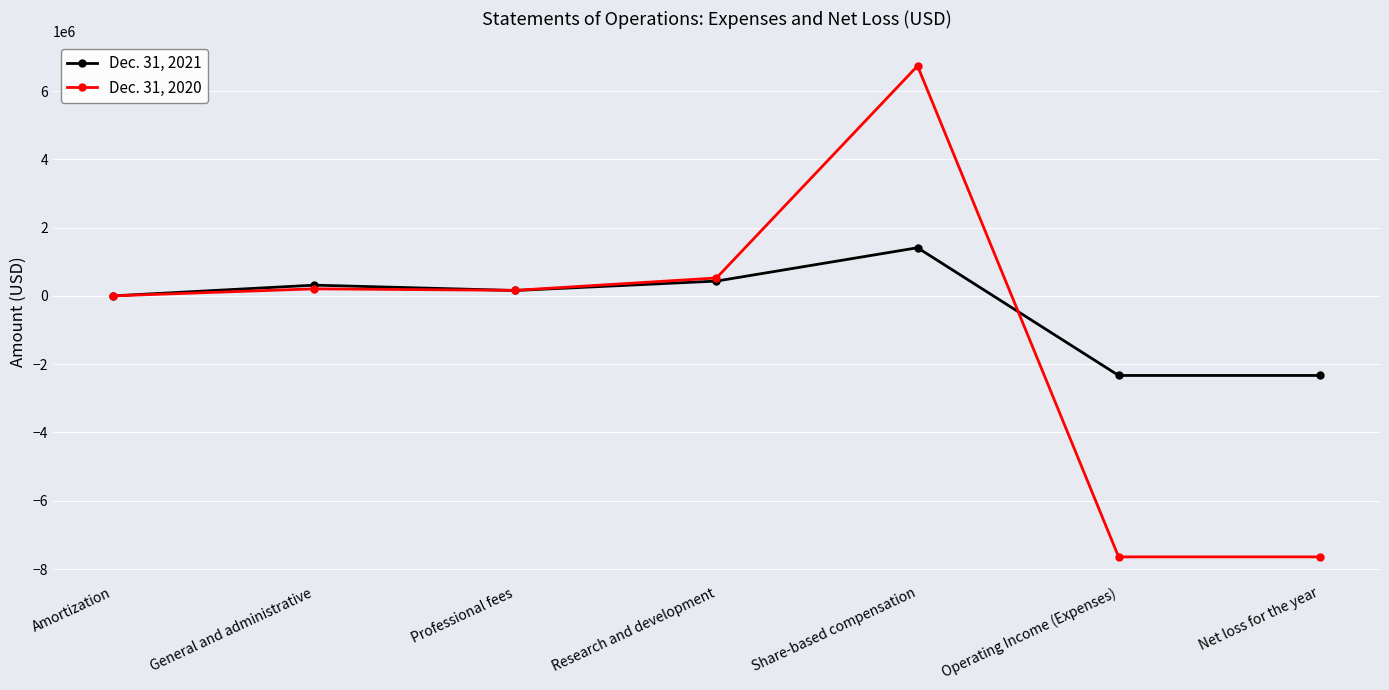

At which category is the sum across all series the highest?

Share-based compensation